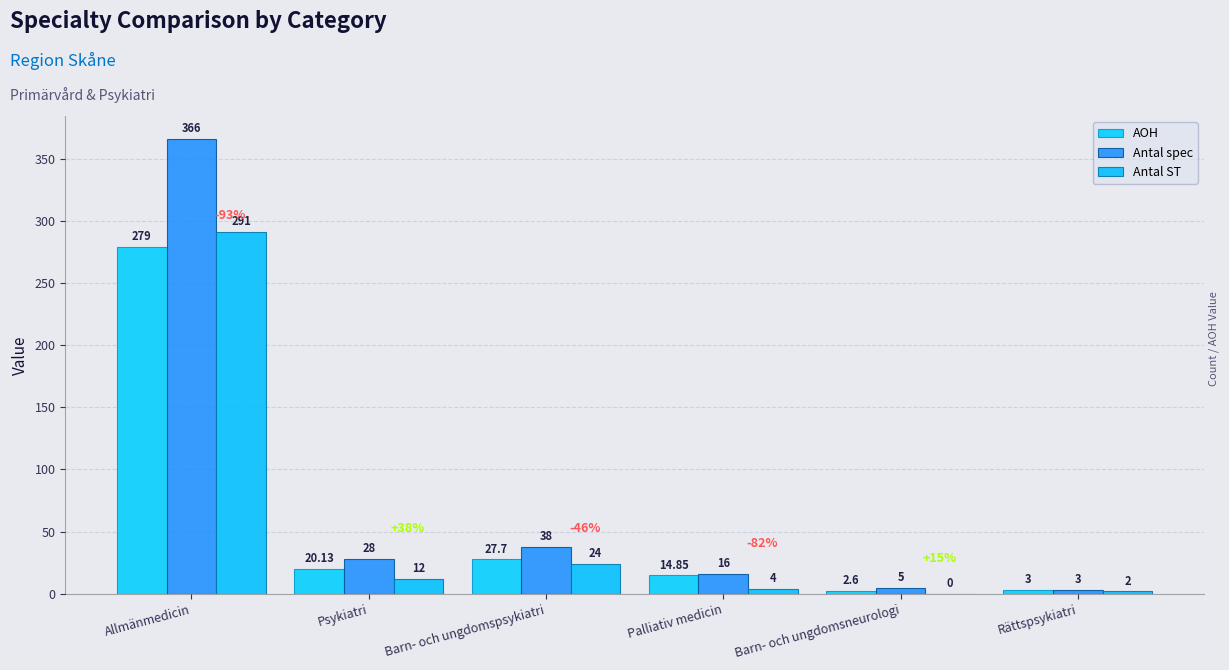

Where is AOH nearest to the value 140?

Barn- och ungdomspsykiatri